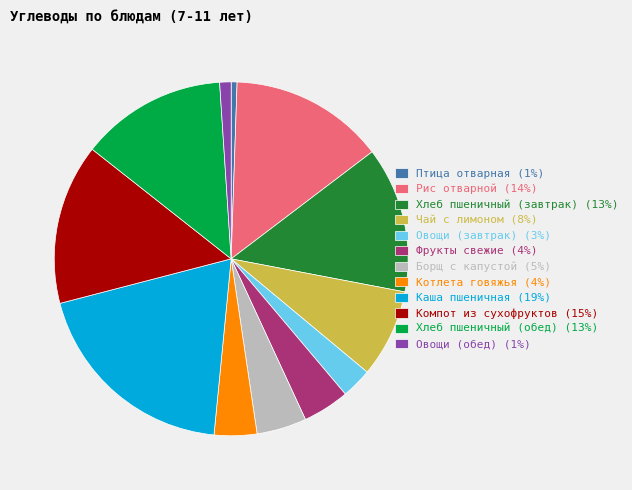

Is Овощи (завтрак) (3%) the majority of the pie?

No